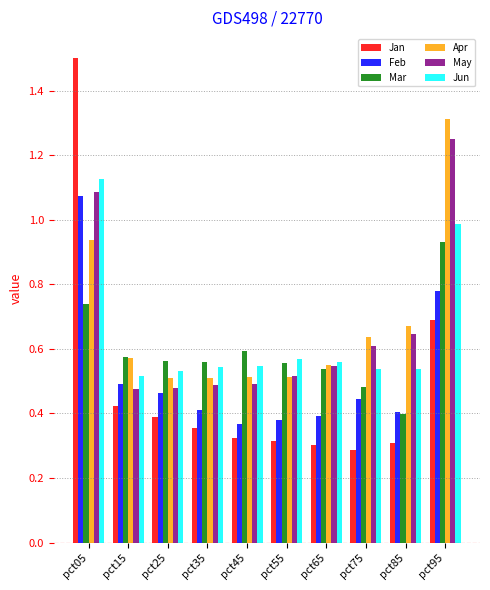

True or false: Jan has a value of 0.7 at pct15.

False